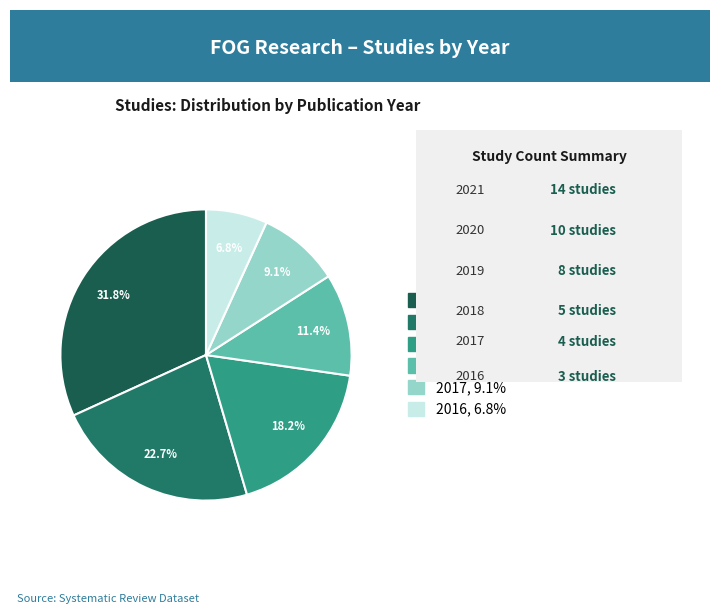

What is the ratio of the value at 2019 to the value at 2020?

0.8